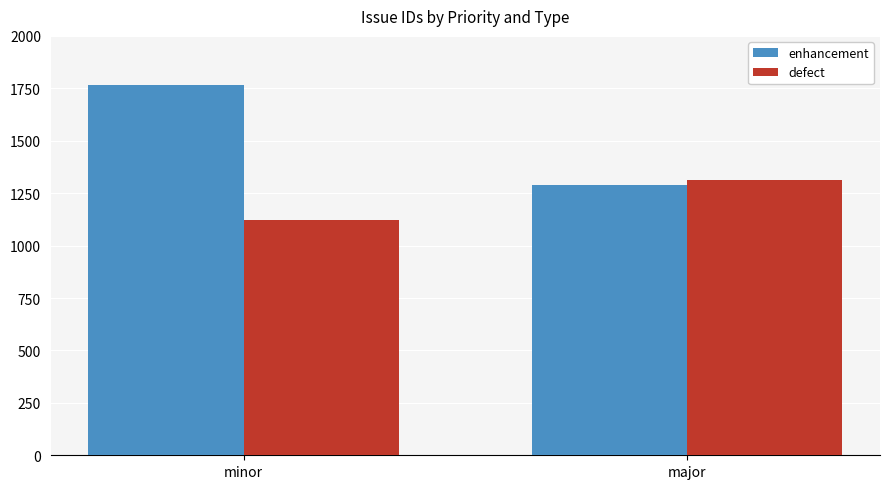

At which label is defect closest to 1217?

minor